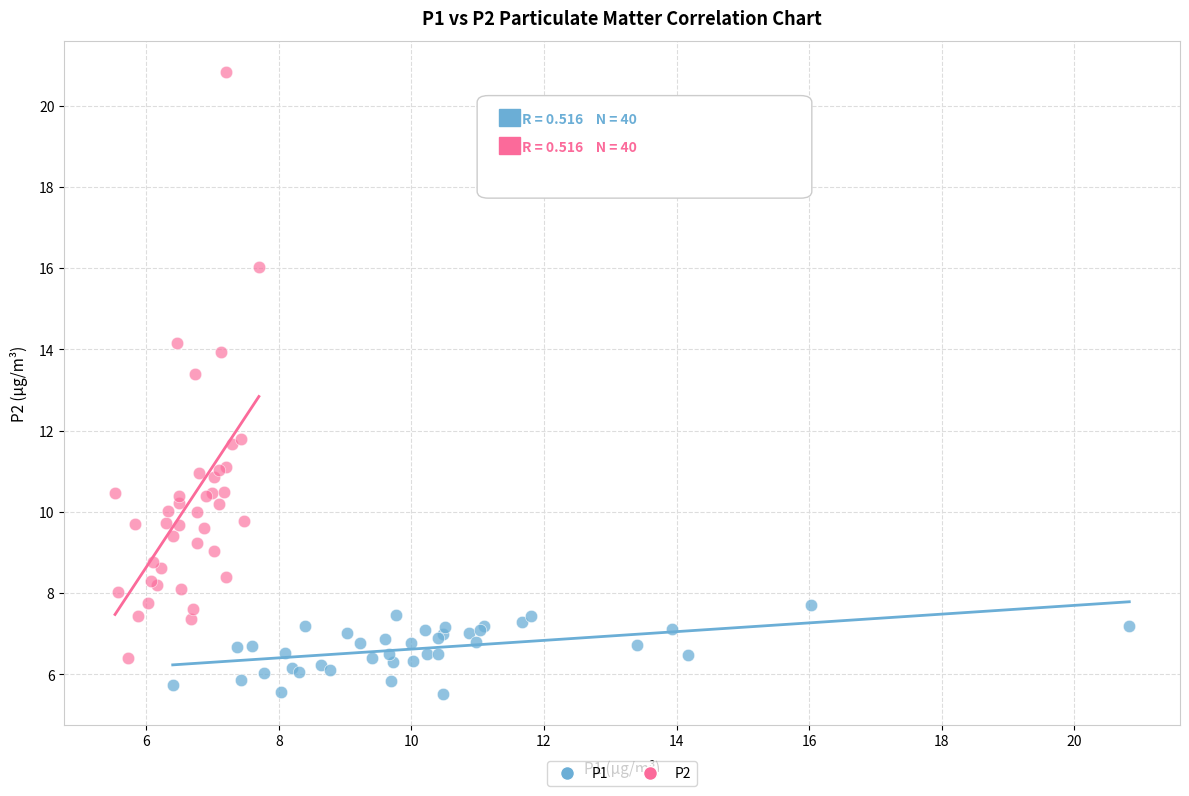

Which series contains the highest Y value?

P2